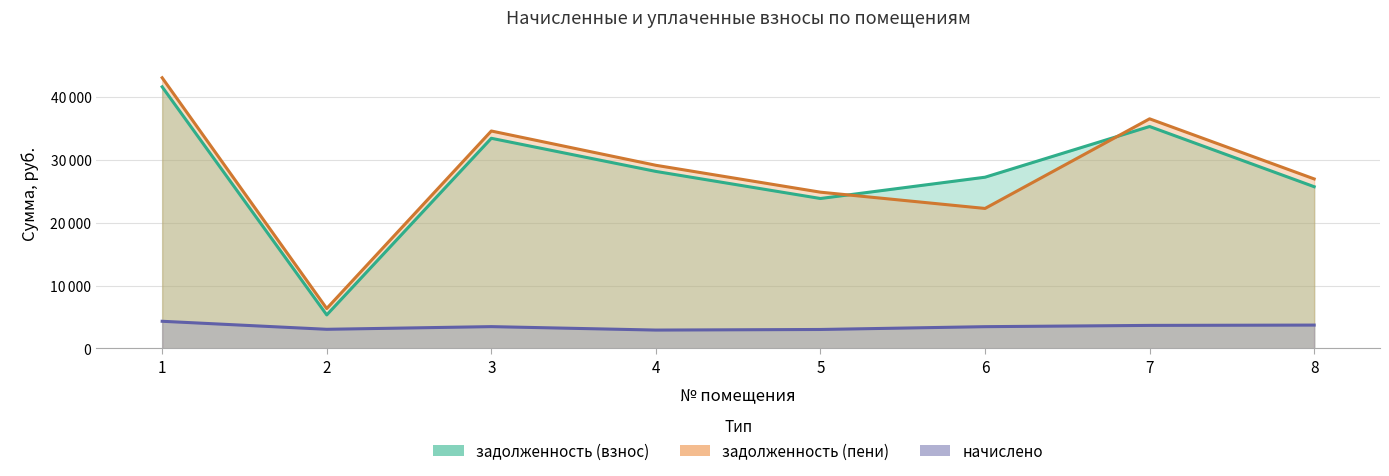

Reading left to right, what are all the values shown in this chart?

задолженность (взнос): 41572.8	5331.2	33396.7	28130.9	23826.8	27210.2	35267.5	25701.0
задолженность (пени): 43012.8	6346.4	34553.5	29105.3	24832.4	22247.2	36489.1	26939.4
начислено: 4320.0	3045.6	3470.4	2923.2	3016.8	3463.2	3664.8	3715.2